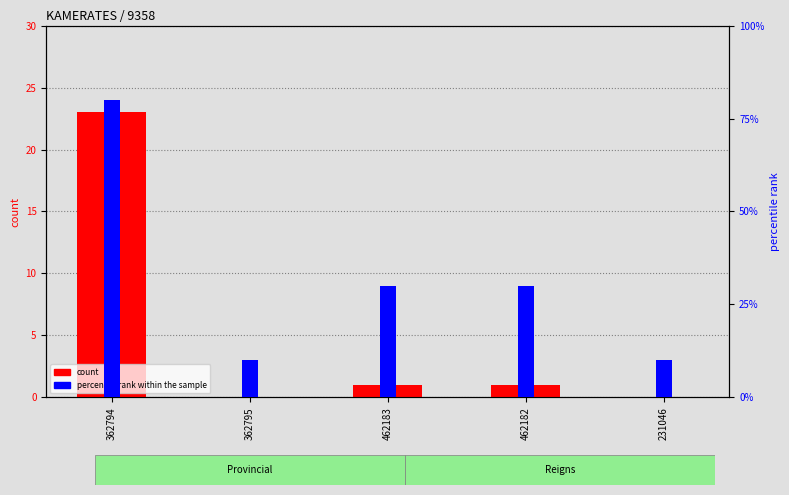

What is the sum of all percentile rank within the sample values?

1.6